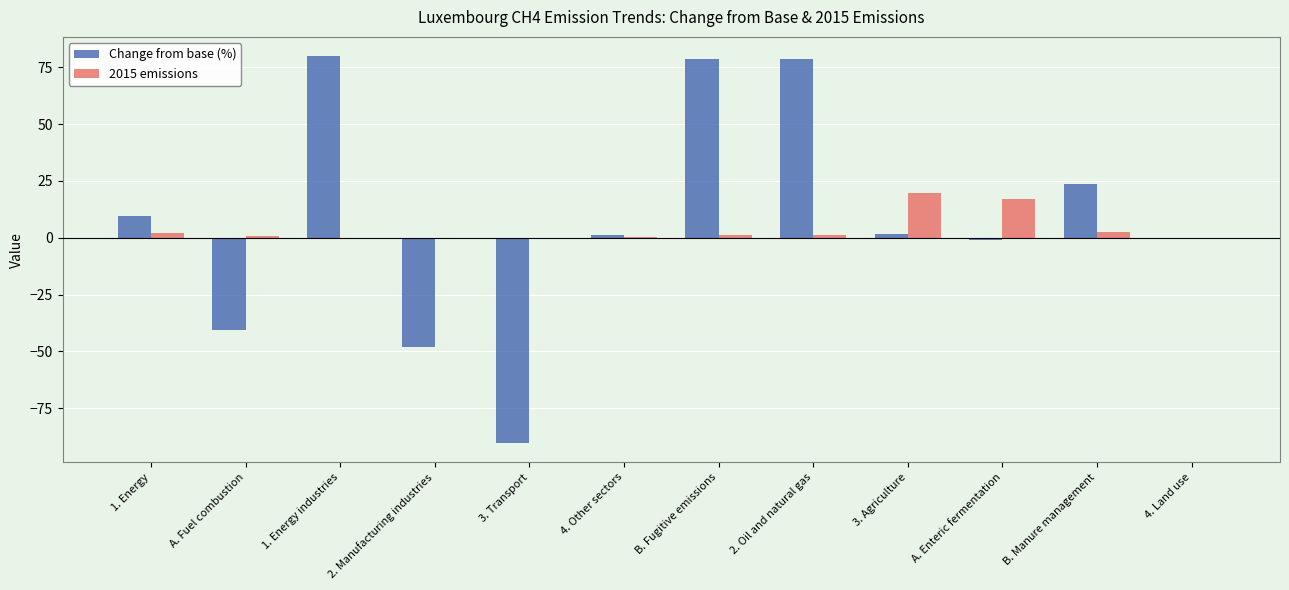

What is the maximum value shown in the chart?

79.8